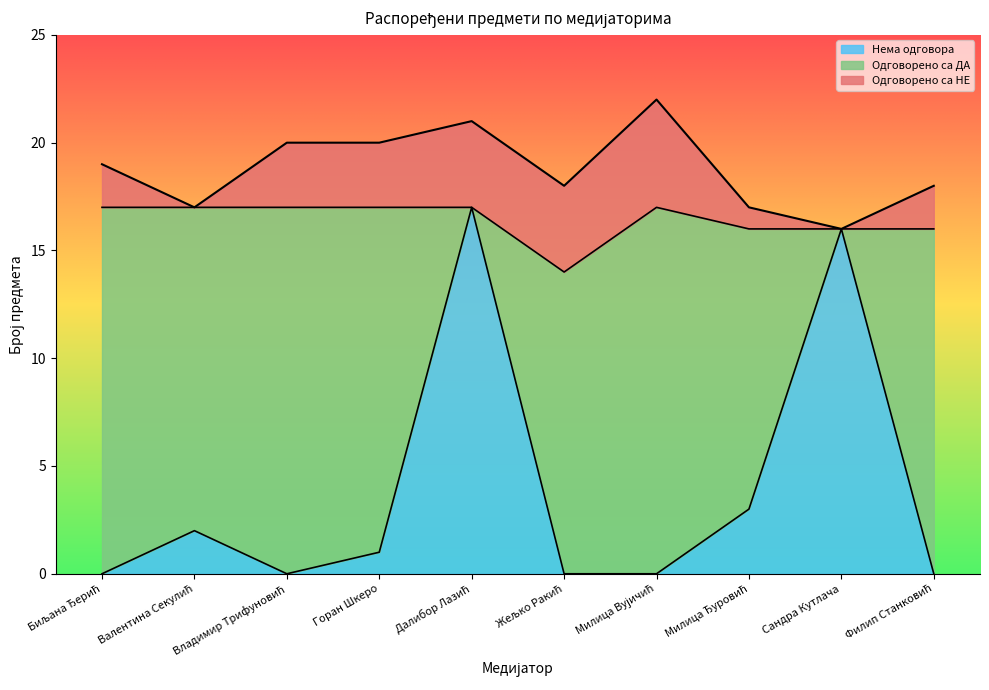

What is the label of the 8th point from the left?

Милица Ђуровић